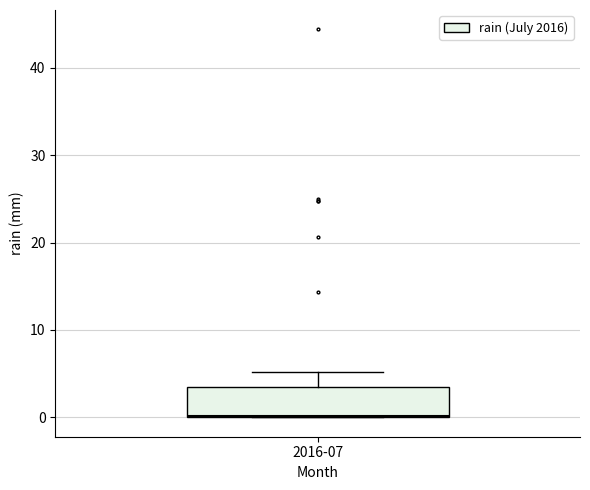

Where is the upper edge of the box for 2016-07 on the y-axis? The values are not printed on the chart, so give them approximately, as read against the axis.

4